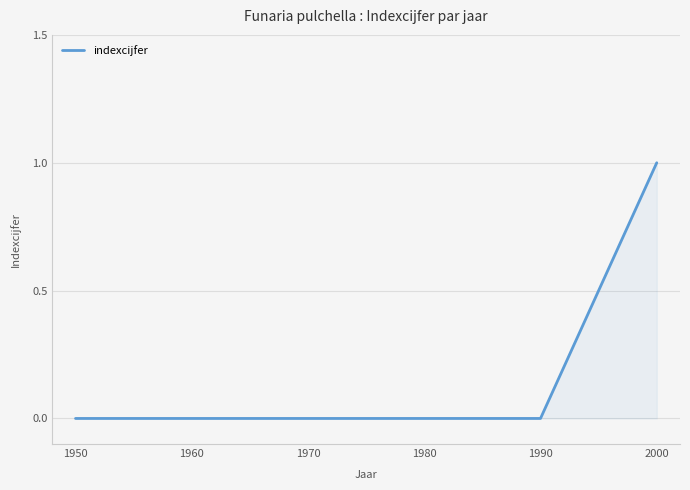

True or false: the data has more than 2 interior local peaks.

False